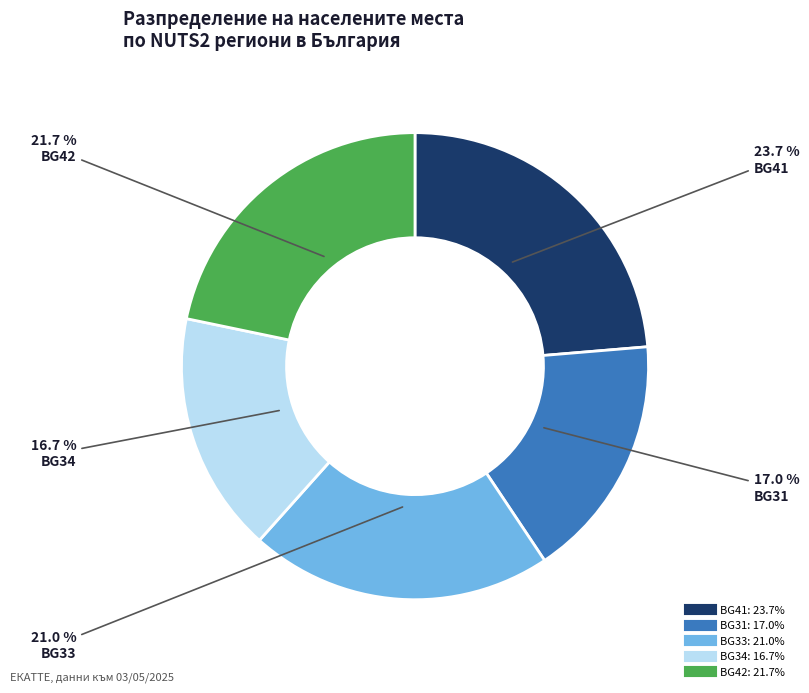

How many segments does this pie chart have?

5